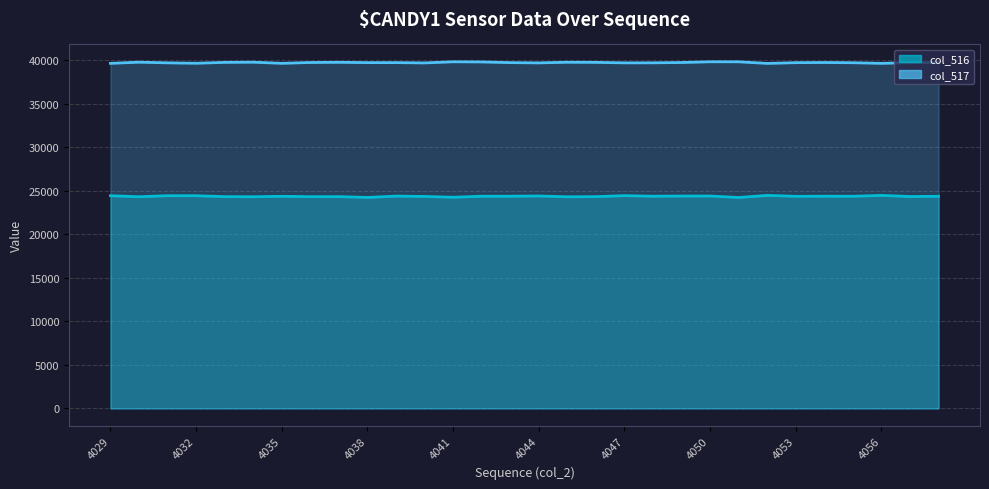

What is the maximum value for col_516?

24475